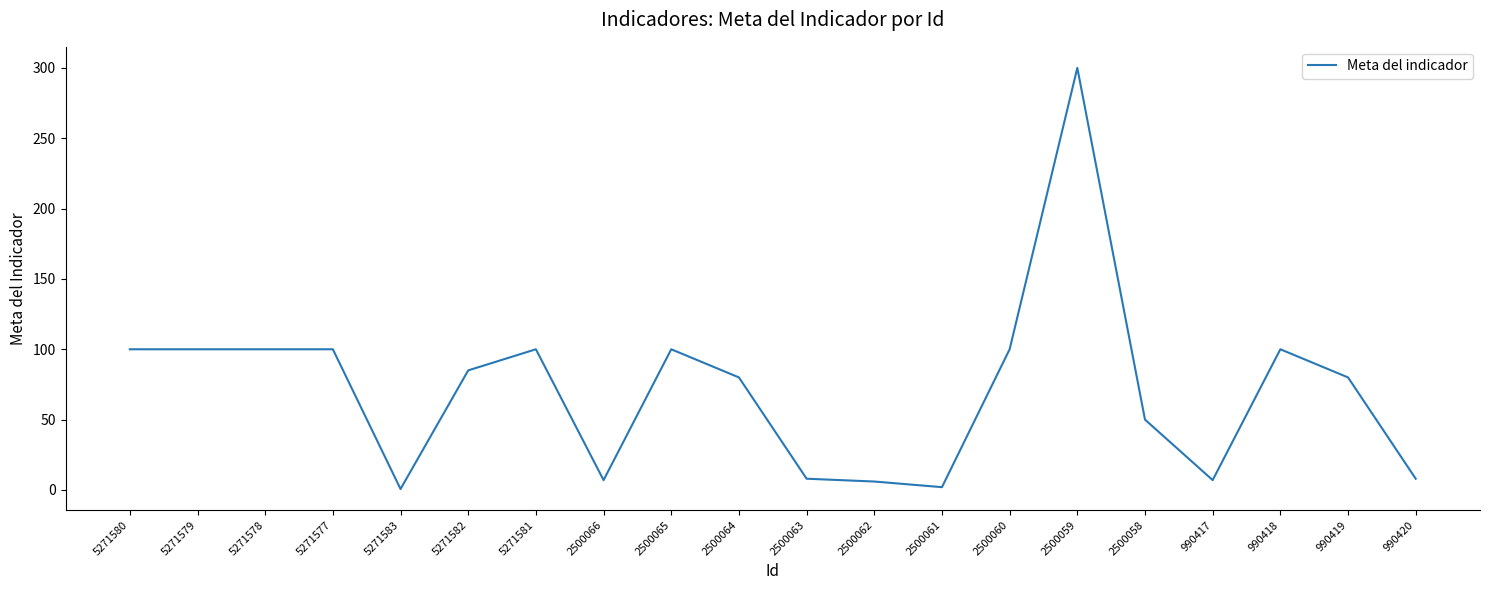

True or false: there are more than 1 points higher than both neighbors.

True